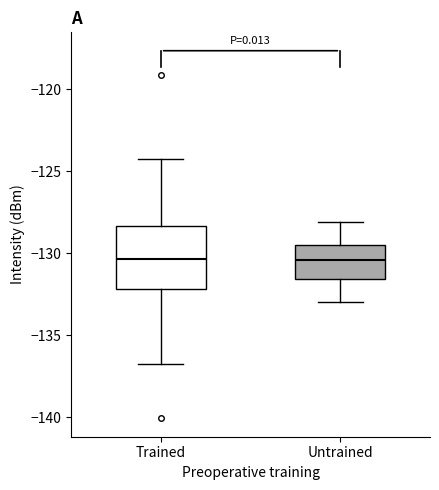

Reading left to right, read every box against the y-axis: the position of its median line, the range the box covers, and the ends of its whiskers. The values are not printed on the chart, so give them approximately, as read against the axis.

Trained: median -130.5, box -132.0 to -128.5, whiskers -137.0 to -124.5
Untrained: median -130.5, box -131.5 to -129.5, whiskers -133.0 to -128.0